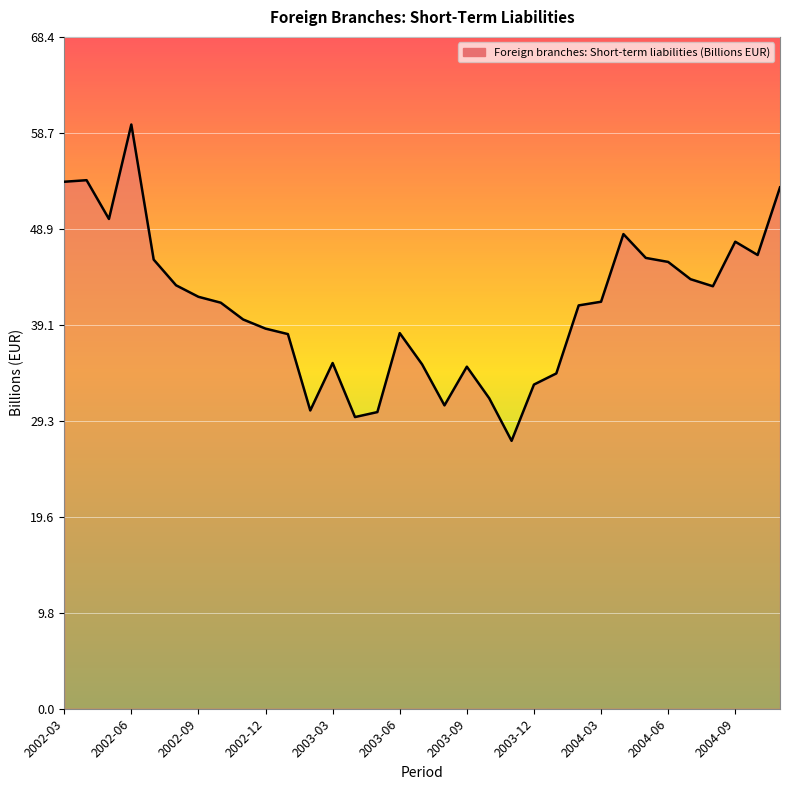

What is the minimum value shown in the chart?

27.3